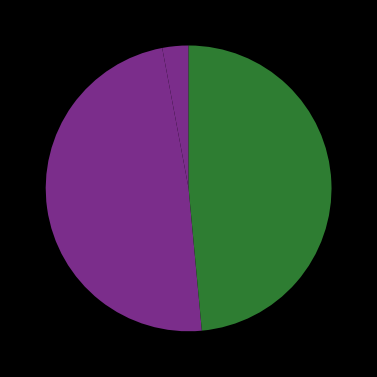

How many slices are in this pie chart?

3